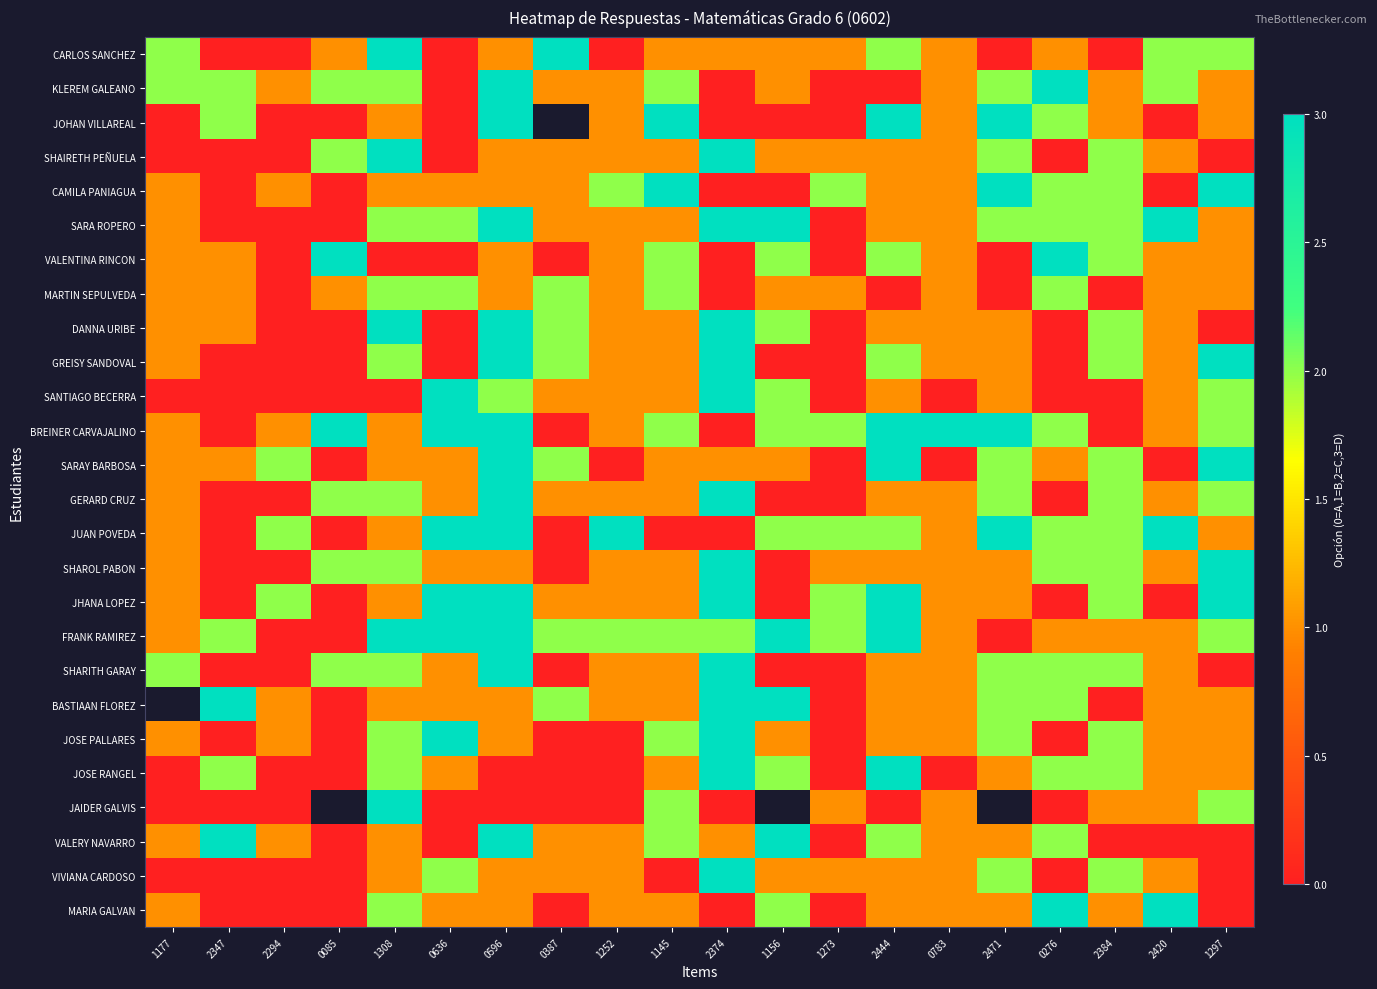

At which category does the chart reach its peak across all series?

1308